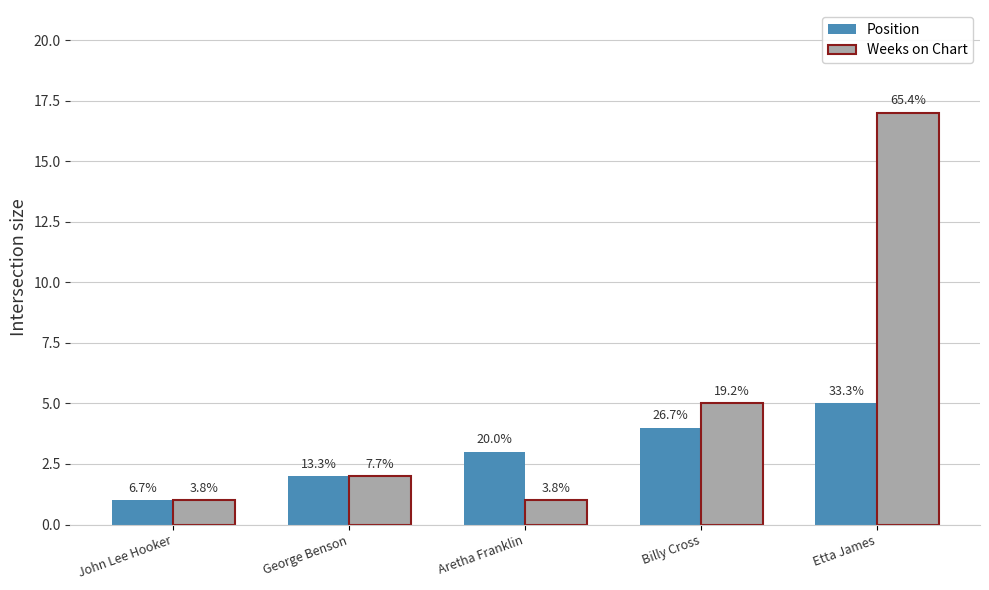

How many bars are there in each group?

2